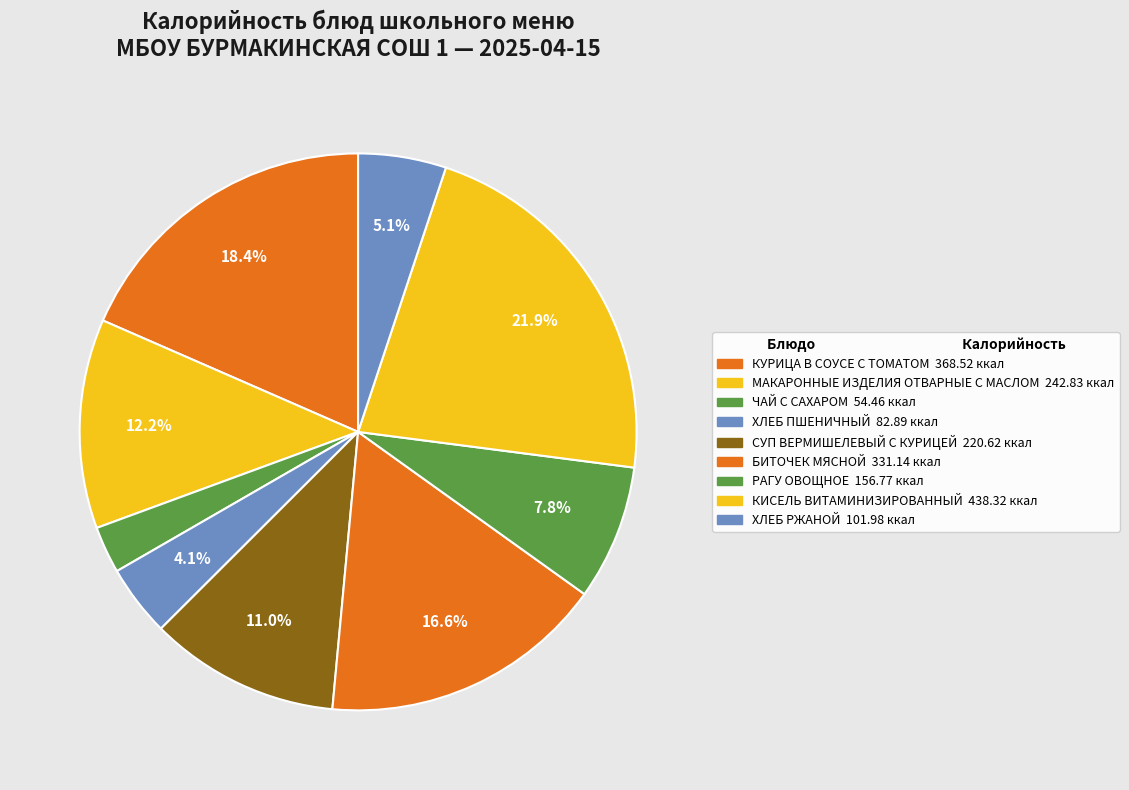

Is the sum of ХЛЕБ РЖАНОЙ and КУРИЦА В СОУСЕ С ТОМАТОМ greater than half?

No